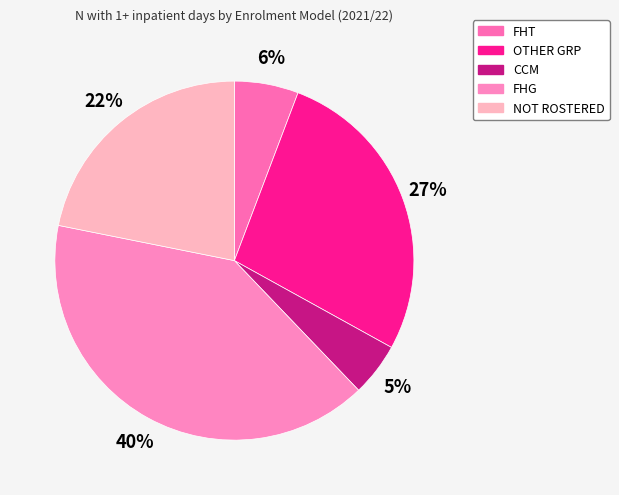

The OTHER GRP slice represents 27% of the pie. True or false?

True